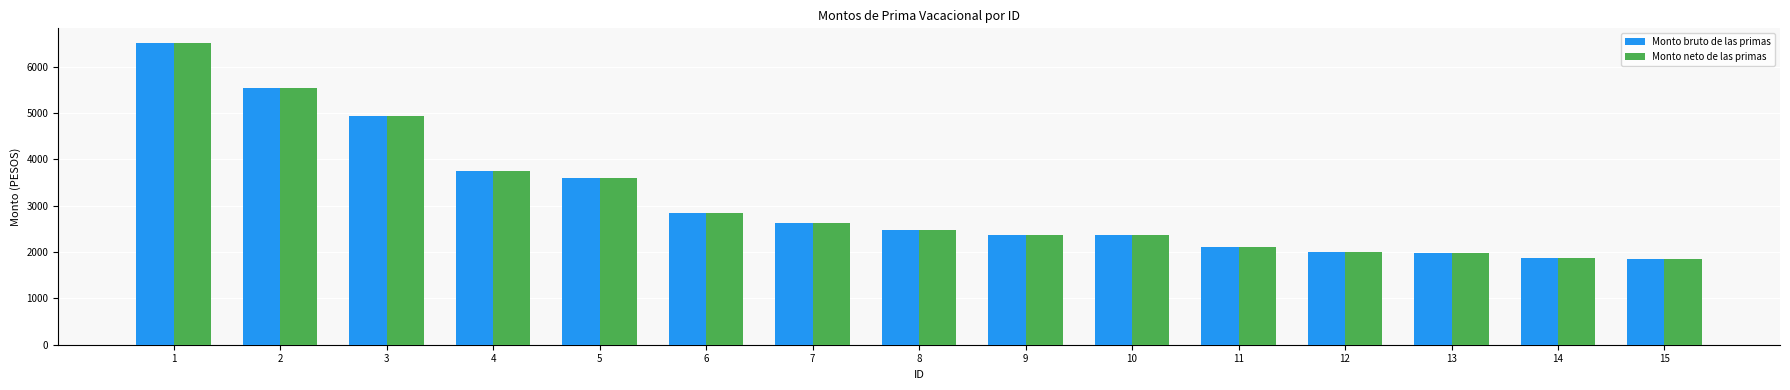

What is the greatest value displayed?

6502.5